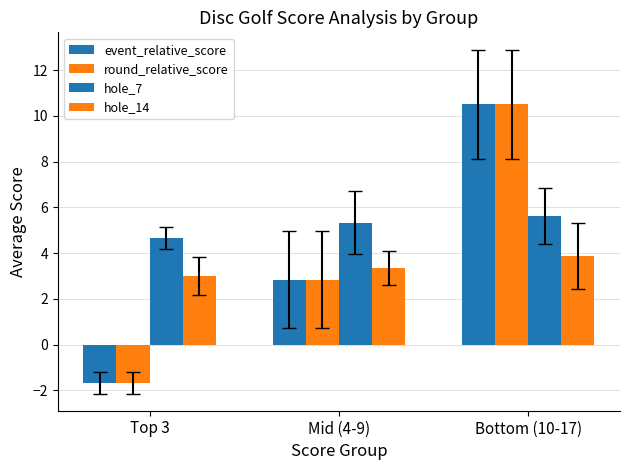

How many bars are there in total?

12